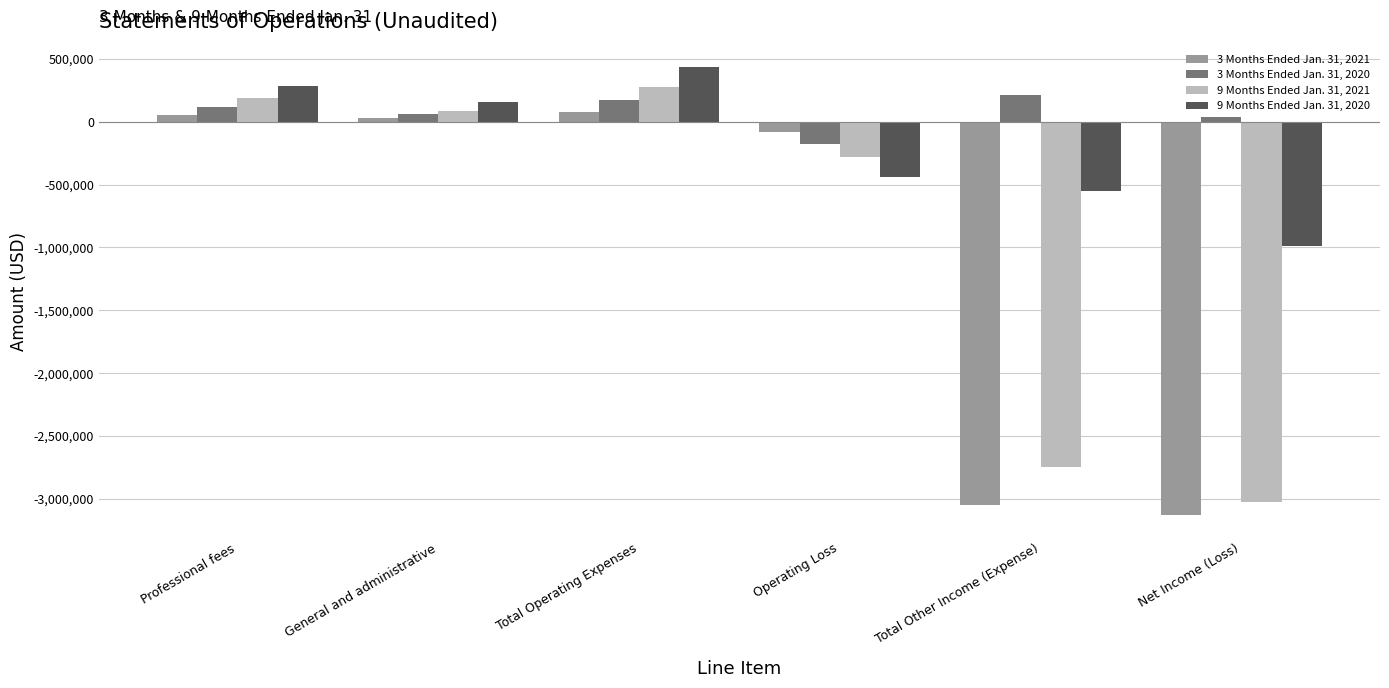

At which label does 9 Months Ended Jan. 31, 2021 reach its minimum?

Net Income (Loss)